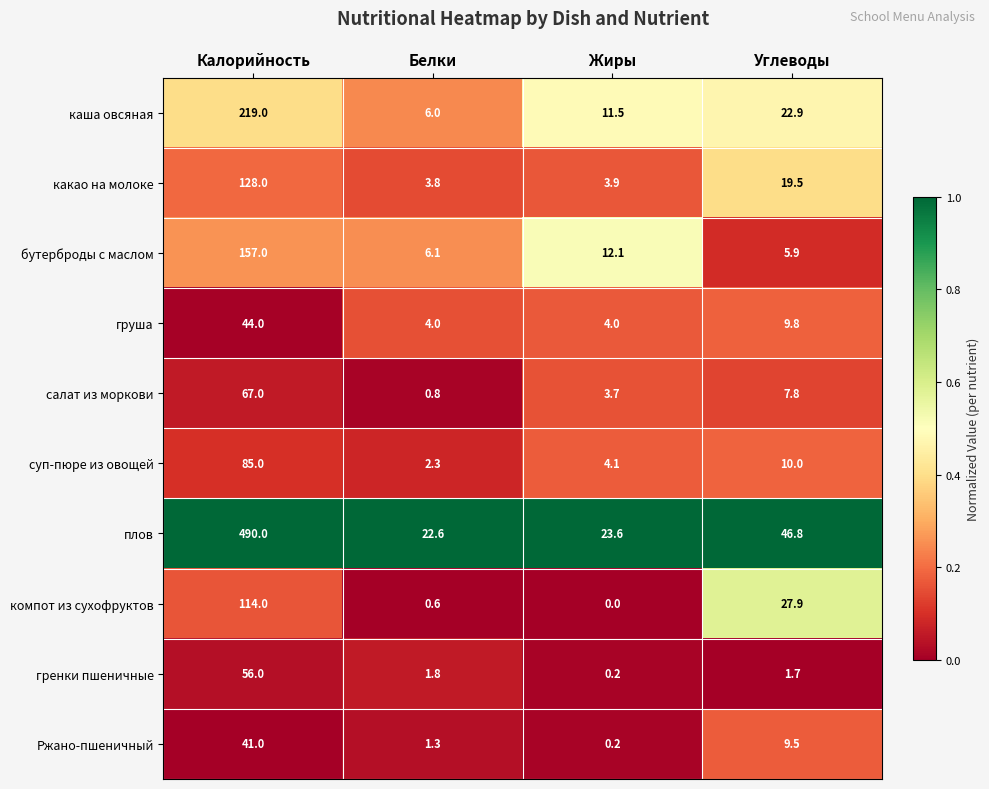

What is the spread (max minus min) of values at Калорийность?

449.0